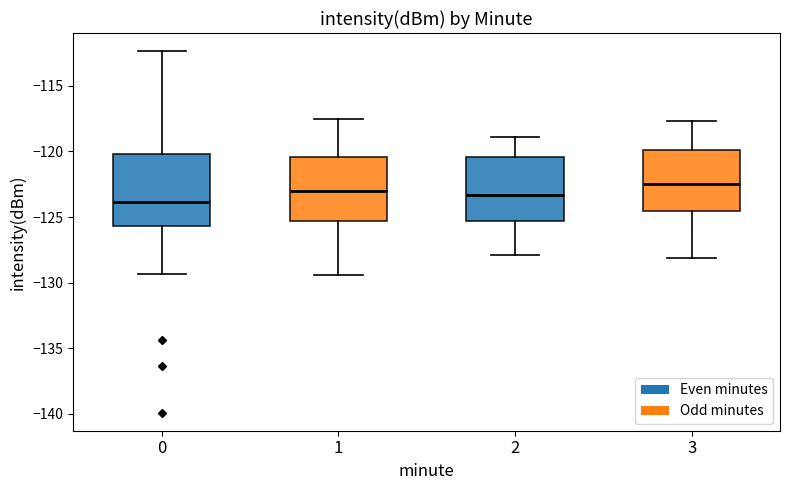

Reading left to right, read every box against the y-axis: the position of its median line, the range the box covers, and the ends of its whiskers. The values are not printed on the chart, so give them approximately, as read against the axis.

0: median -124.0, box -125.5 to -120.0, whiskers -129.5 to -112.5
1: median -123.0, box -125.5 to -120.5, whiskers -129.5 to -117.5
2: median -123.5, box -125.5 to -120.5, whiskers -128.0 to -119.0
3: median -122.5, box -124.5 to -120.0, whiskers -128.0 to -117.5